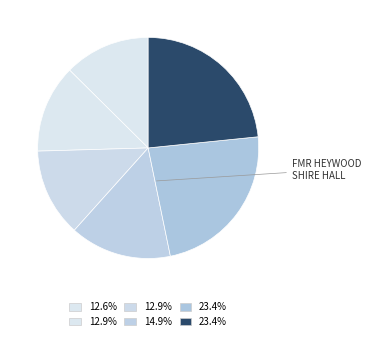

To the nearest percent, what is the average slice percentage?

17%